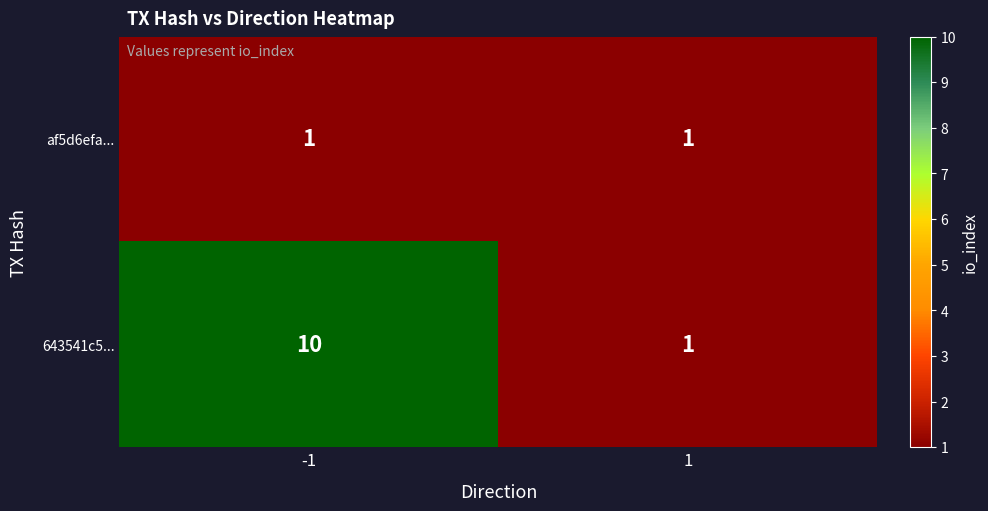

Between -1 and 1, which series saw the biggest shift?

643541c5...